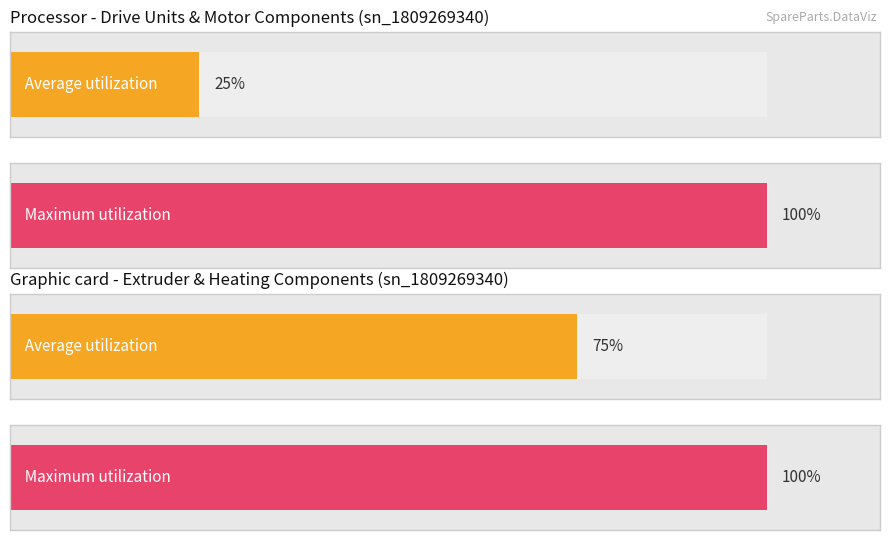

True or false: Maximum utilization has a value of 1 at Carbon brush.

False